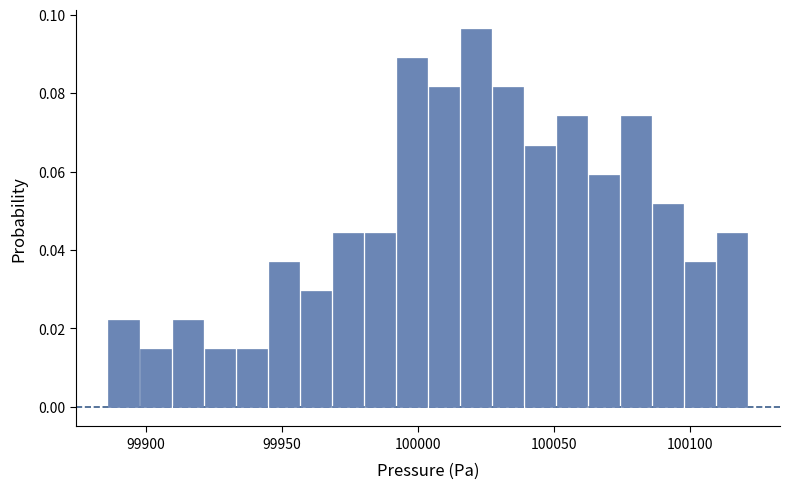

Read against the x-axis, roughly where is the centre of the tallest bar?

100020